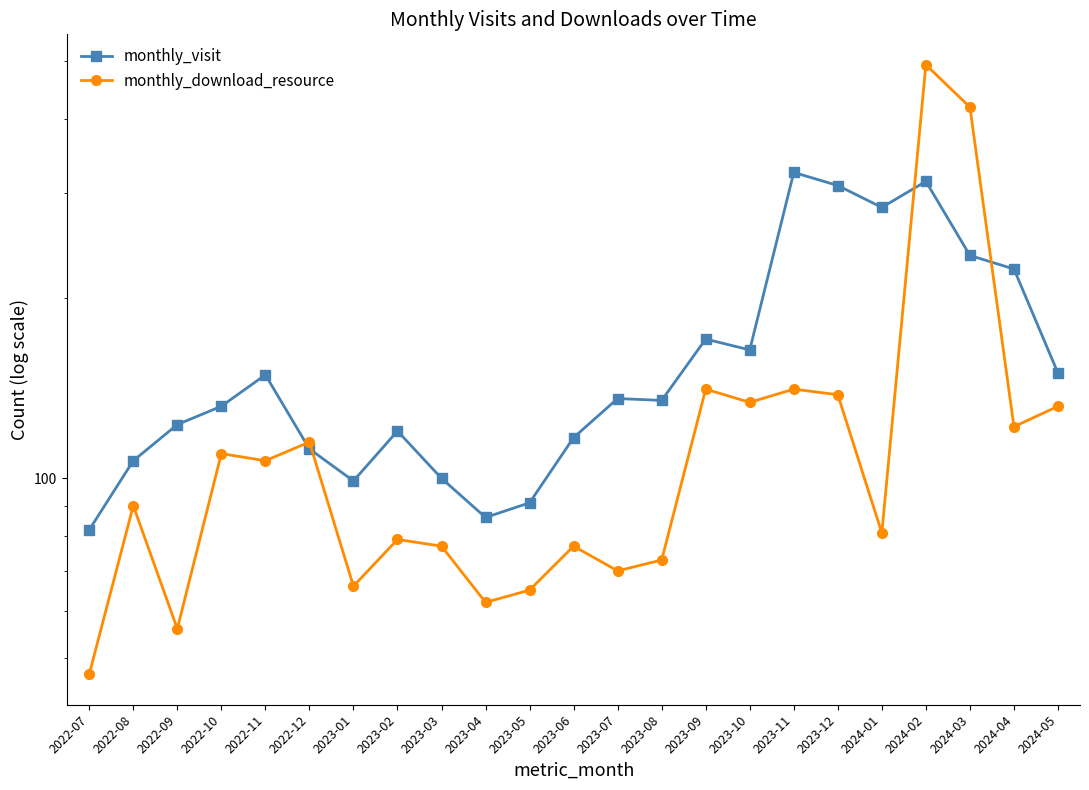

True or false: monthly_visit has more than 1 points higher than both neighbors.

True